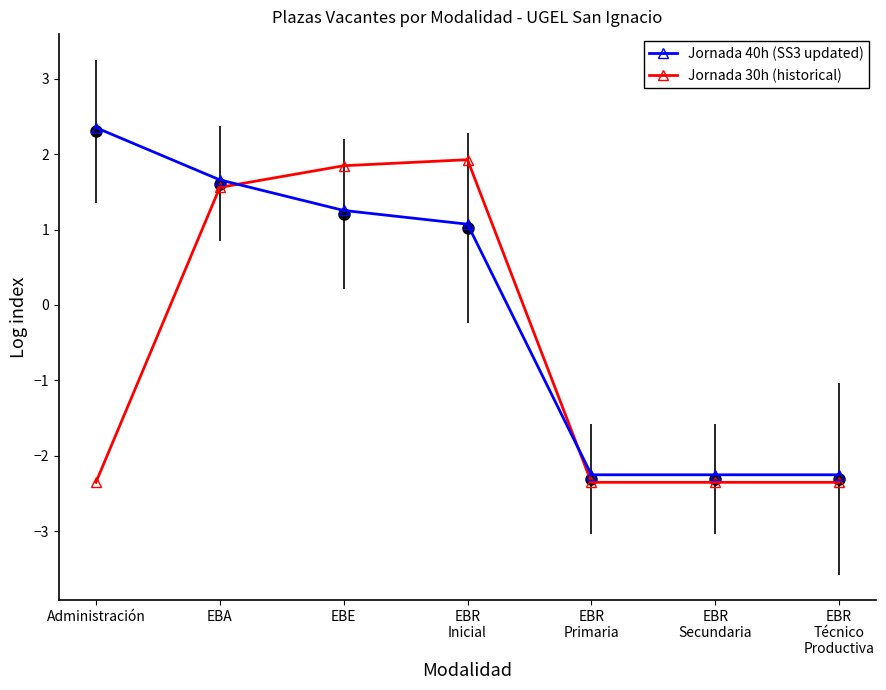

Is it true that Jornada 40h (SS3 updated) equals -2.3 at EBR
Primaria?

True